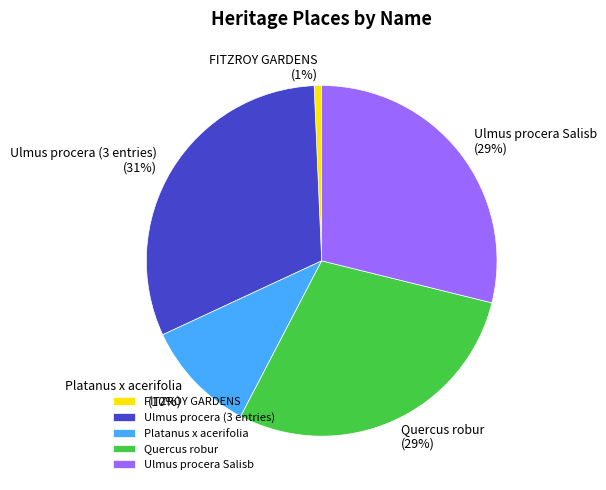

Is there a majority slice in this chart?

No